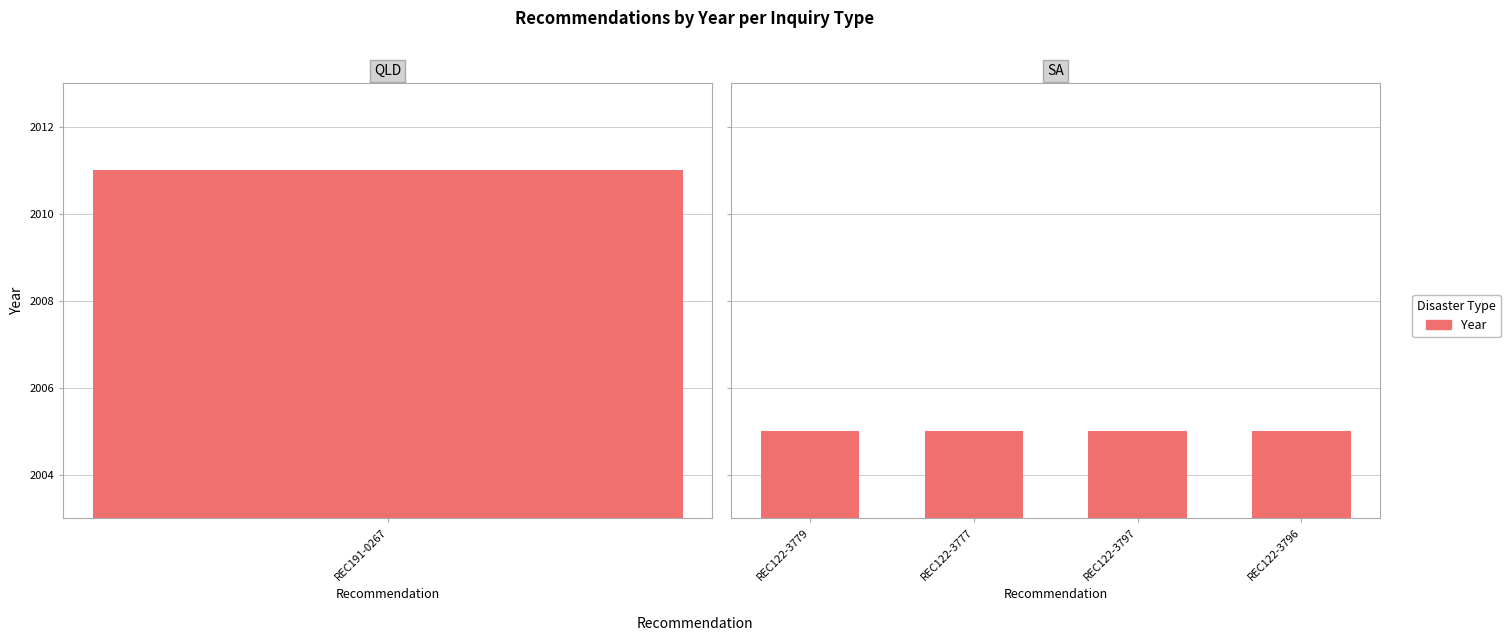

Between REC122-3777 and REC122-3779, which is larger?

REC122-3777